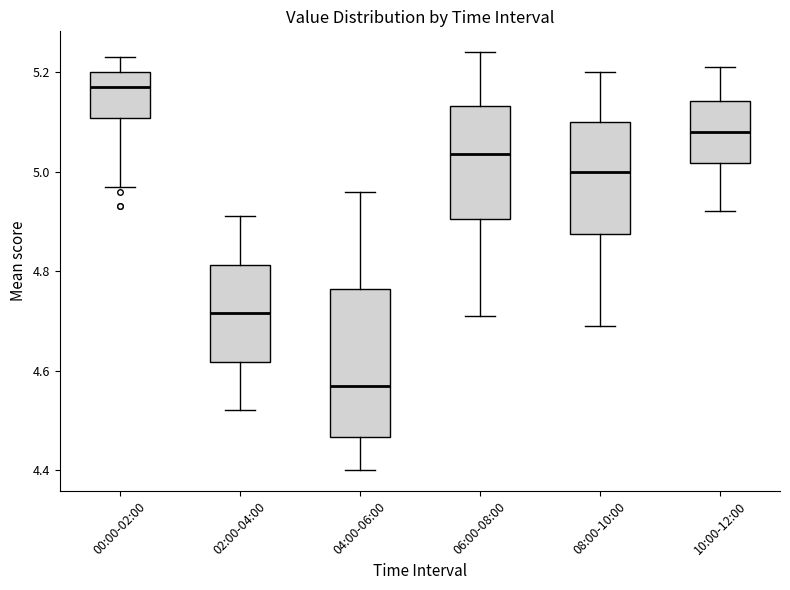

Where does the upper whisker of the box for 04:00-06:00 end on the y-axis? The values are not printed on the chart, so give them approximately, as read against the axis.

4.96